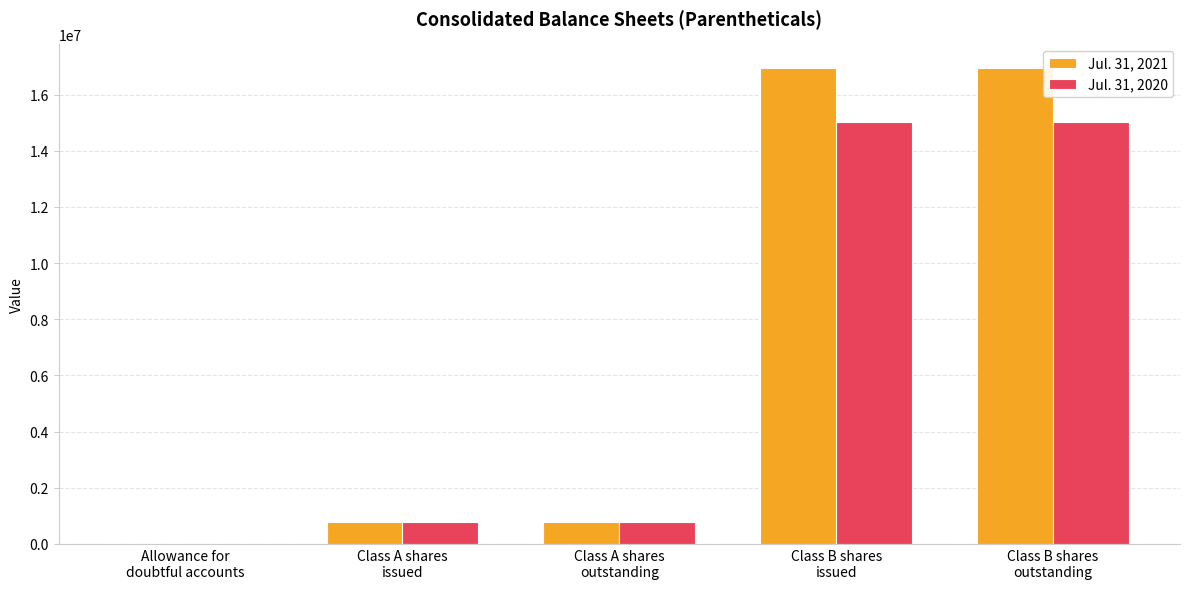

What is the difference between the highest and lowest values at Allowance for
doubtful accounts?

25